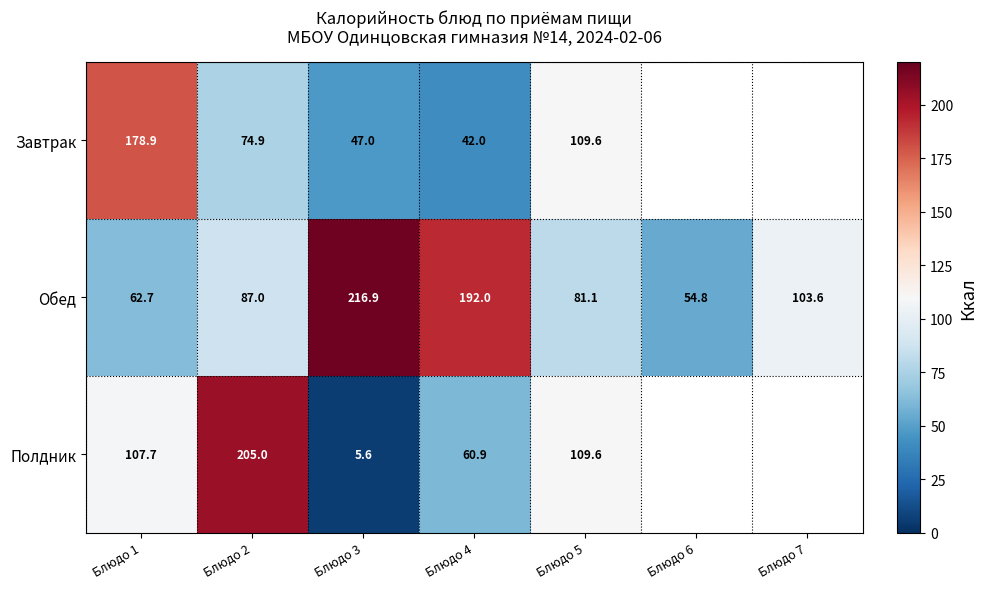

Which has a higher value, Блюдо 5 or Блюдо 2?

Блюдо 5